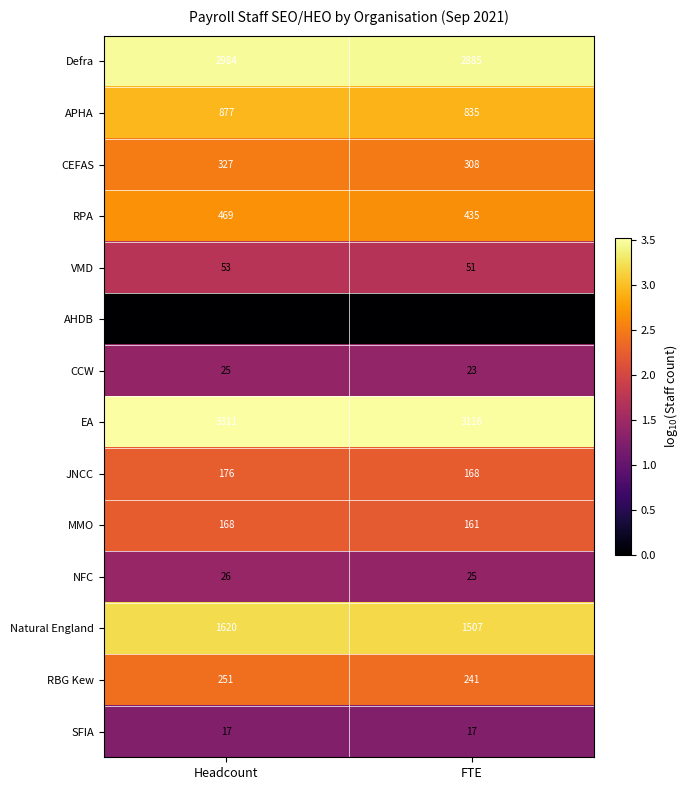

What is the difference between the maximum and minimum values in the APHA series?

42